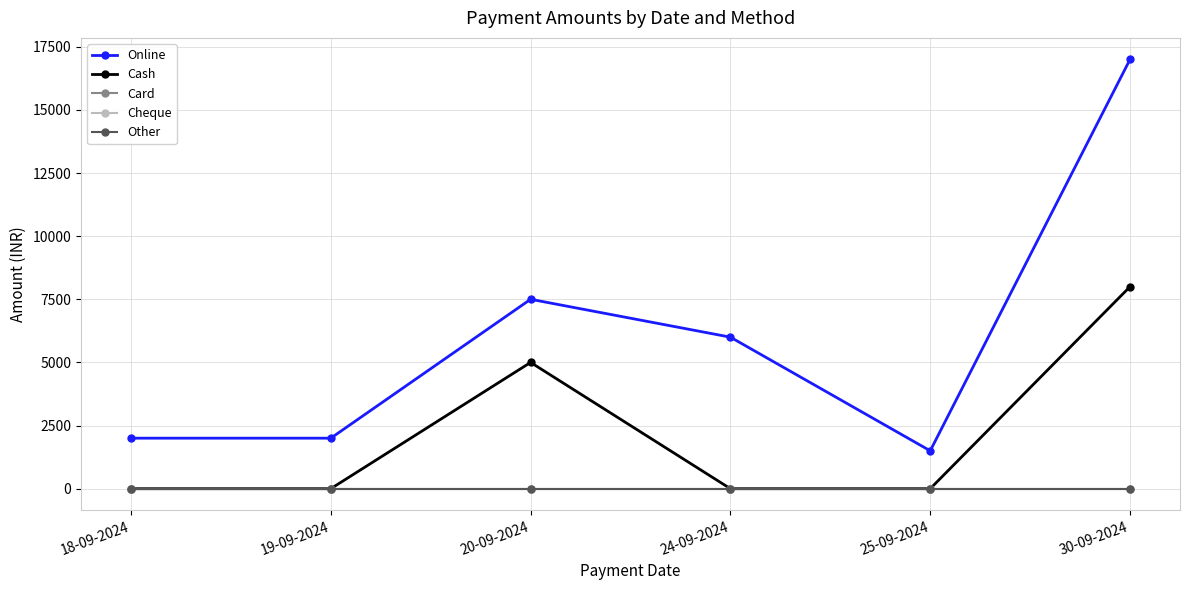

Reading right to left, what are all the values shown in this chart?

Online: 17000	1500	6000	7500	2000	2000
Cash: 8000	0	0	5000	0	0
Card: 0	0	0	0	0	0
Cheque: 0	0	0	0	0	0
Other: 0	0	0	0	0	0